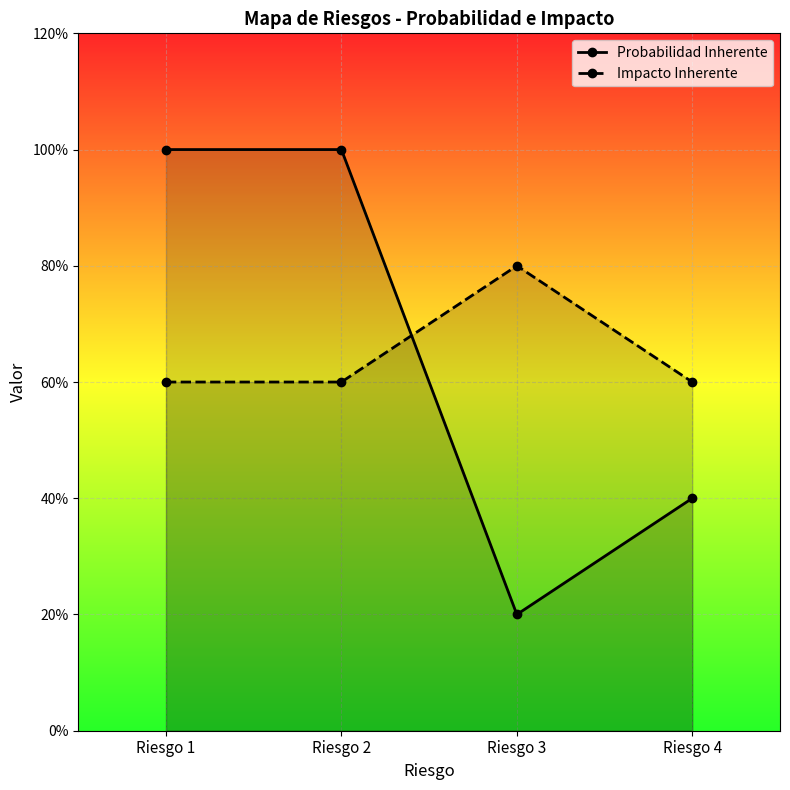

True or false: Probabilidad Inherente has more than 0 interior local peaks.

False